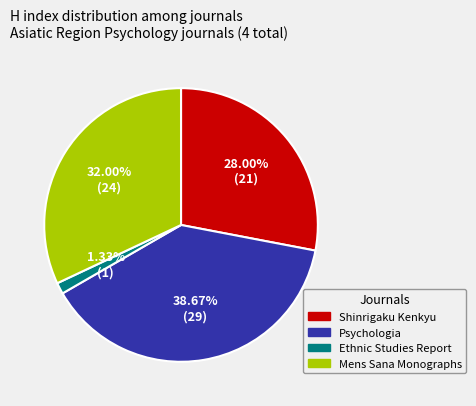

How many segments does this pie chart have?

4